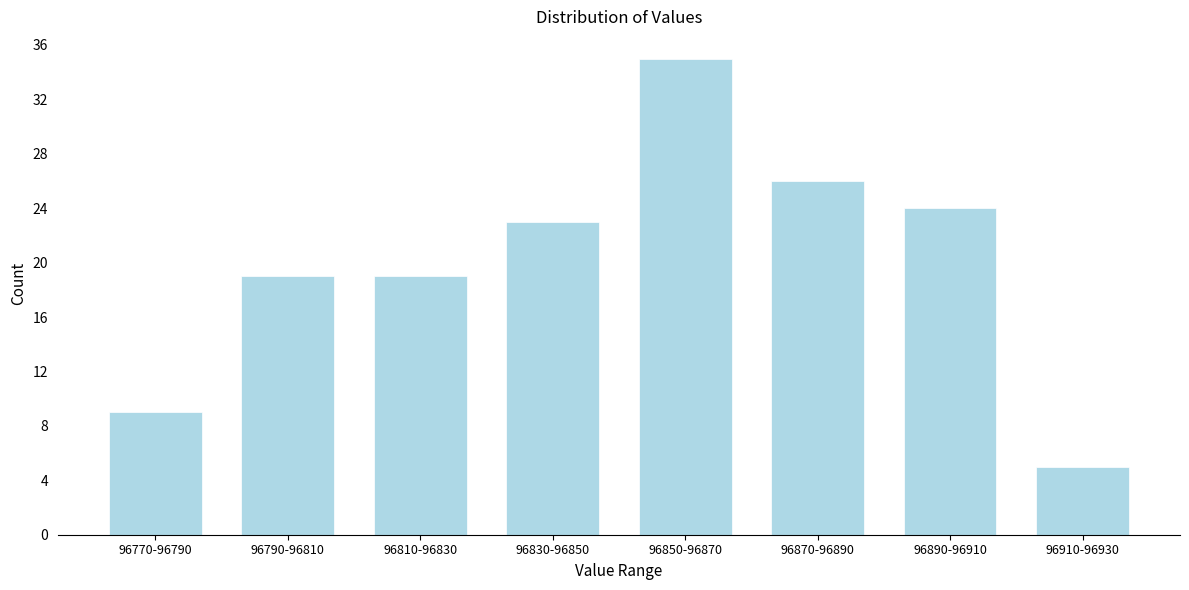

Reading left to right, extract all data points from this chart.

96770-96790=9	96790-96810=19	96810-96830=19	96830-96850=23	96850-96870=35	96870-96890=26	96890-96910=24	96910-96930=5